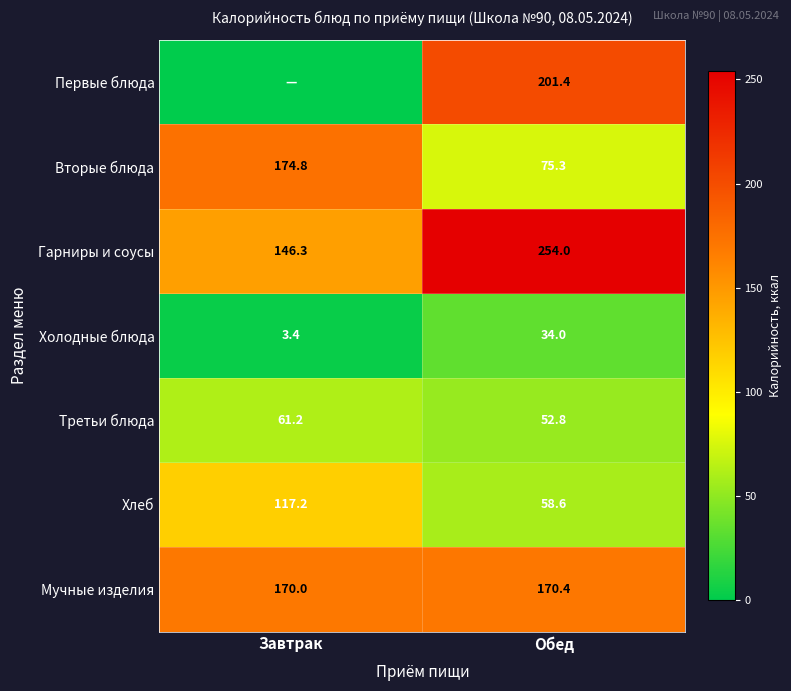

What is the difference between the highest and lowest values at Обед?

220.0